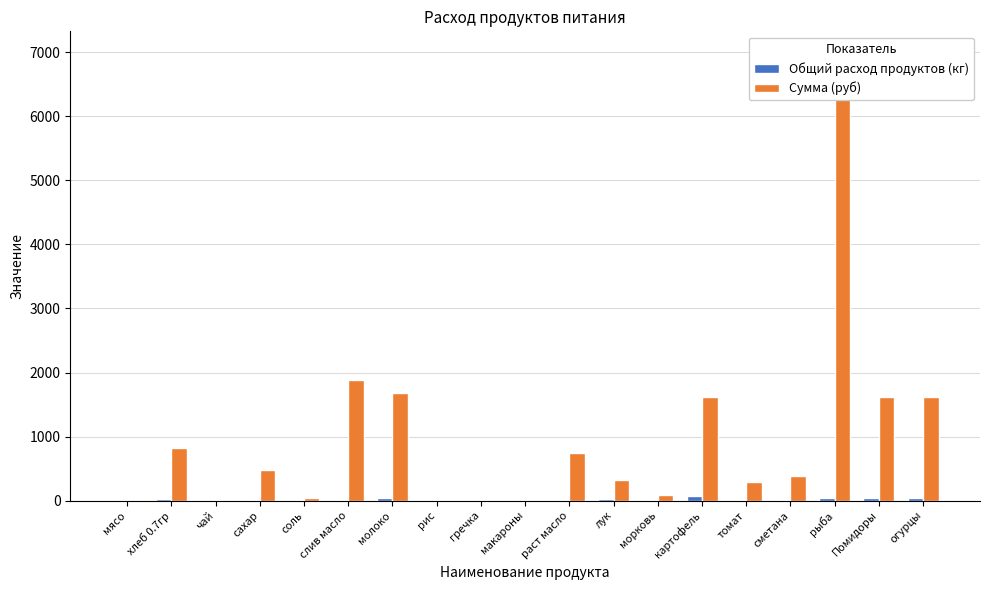

Reading right to left, transcribe all the data shown in this chart.

Общий расход продуктов (кг): огурцы=35.8	Помидоры=35.8	рыба=46.5	сметана=2.1	томат=1.8	картофель=64.4	морковь=3.6	лук=17.9	раст масло=6.4	макароны=0.0	гречка=0.0	рис=0.0	молоко=35.8	слив масло=4.3	соль=2.9	сахар=8.6	чай=0.0	хлеб 0.7гр=28.6	мясо=0.0
Сумма (руб): огурцы=1611.0	Помидоры=1611.0	рыба=6981.0	сметана=386.6	томат=294.1	картофель=1611.0	морковь=89.5	лук=322.2	раст масло=741.1	макароны=0.0	гречка=0.0	рис=0.0	молоко=1682.6	слив масло=1885.5	соль=34.4	сахар=472.6	чай=0.0	хлеб 0.7гр=818.2	мясо=0.0